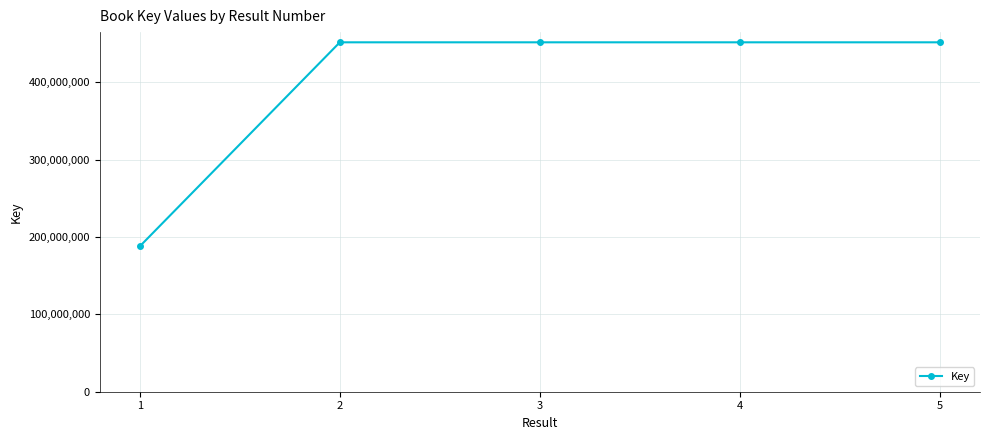

What is the sum of all values?

1993544985